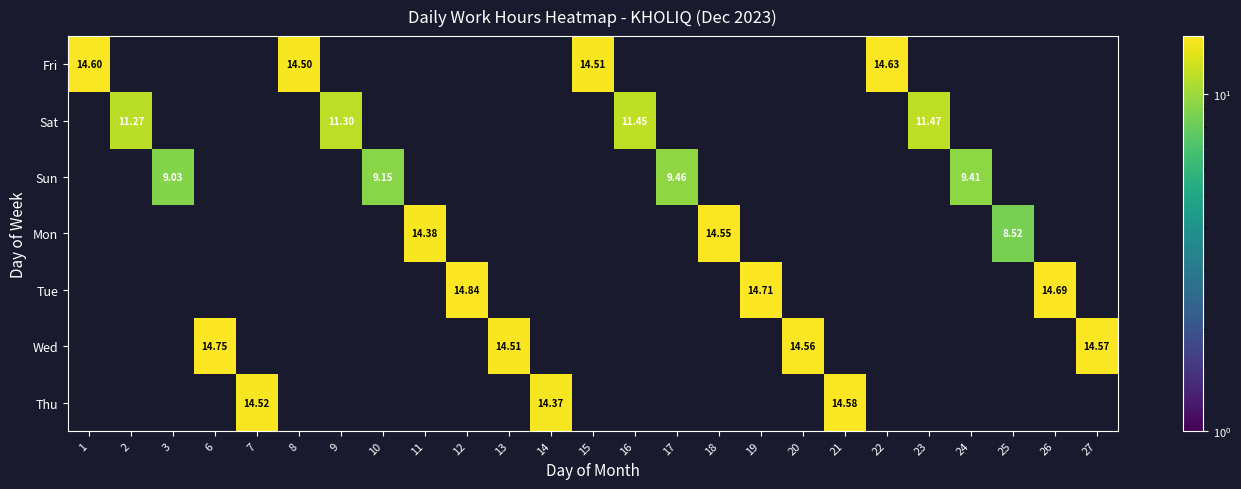

Is the value of Fri at 8 greater than the value of Mon at 16?

Yes